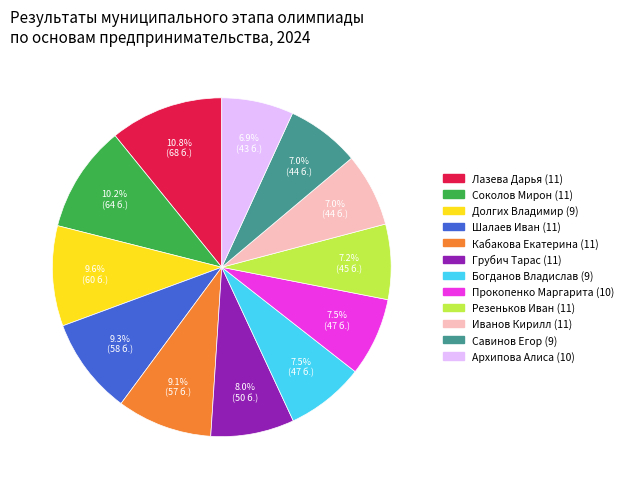

What portion of the pie excludes Соколов Мирон (11)?

89.8%